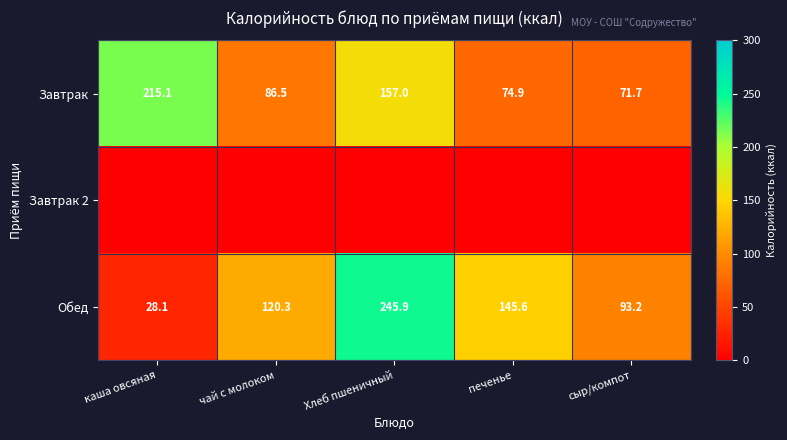

What is the total value across all series at чай с молоком?

206.8